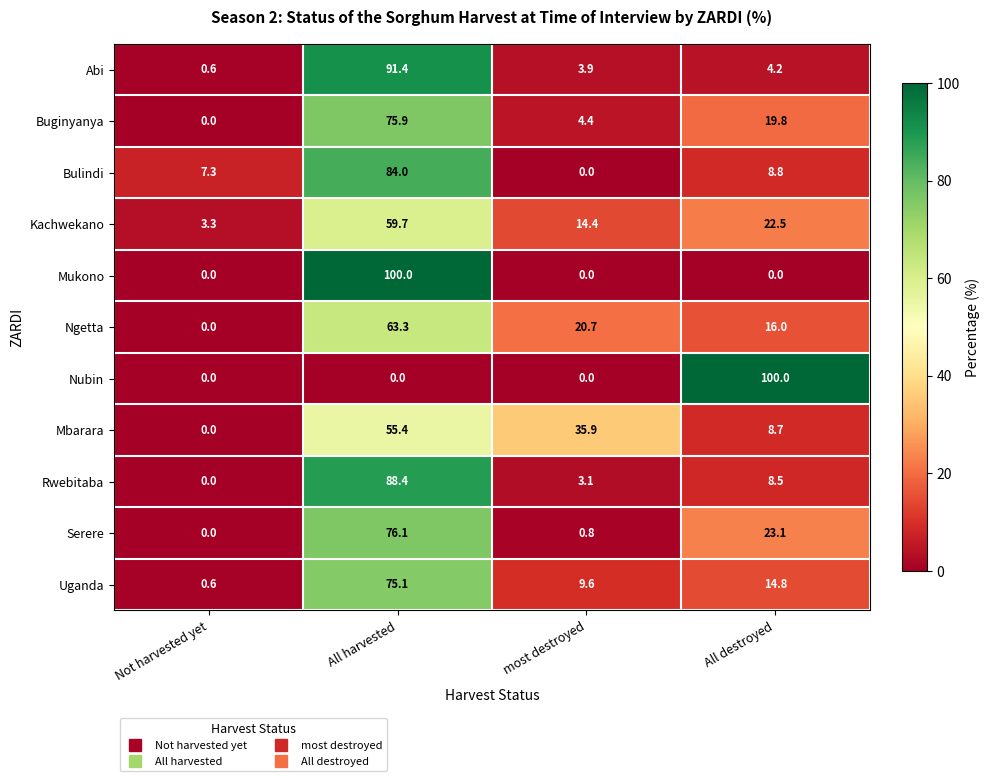

How many categories are shown in the chart?

4